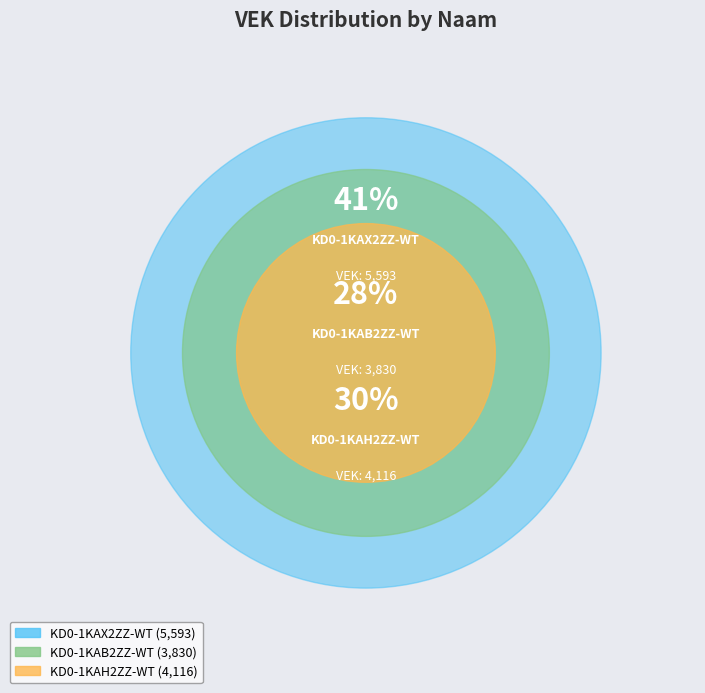

To the nearest percent, what is the average slice percentage?

33%